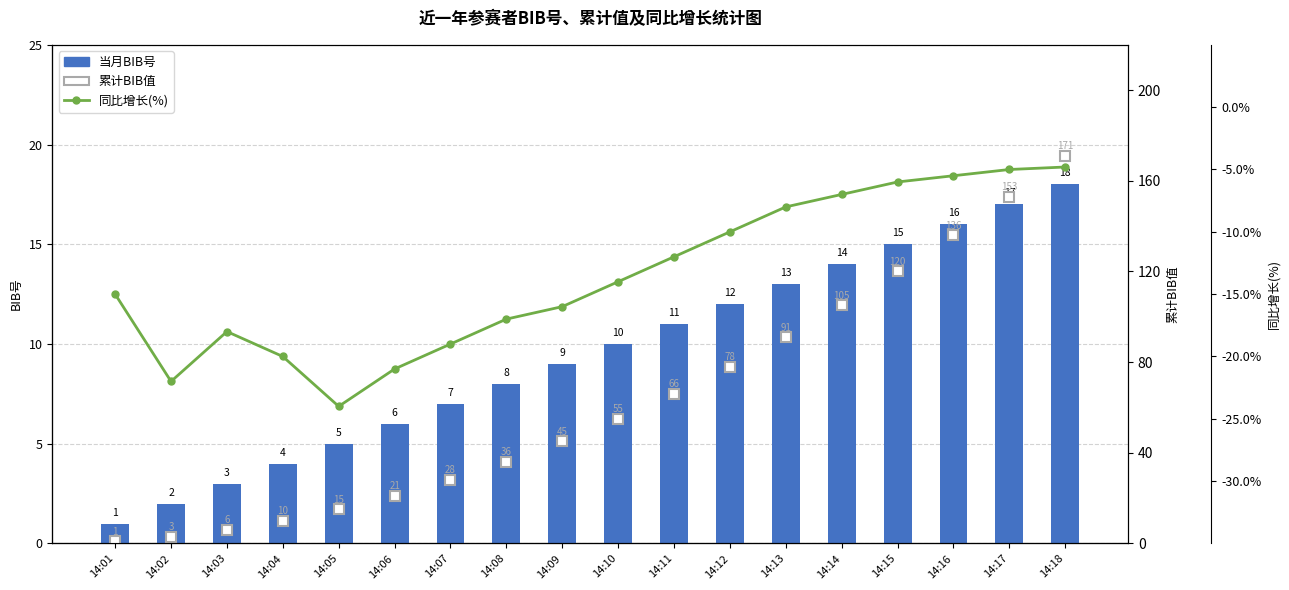

What is the minimum value for 同比增长(%)?

-24.0